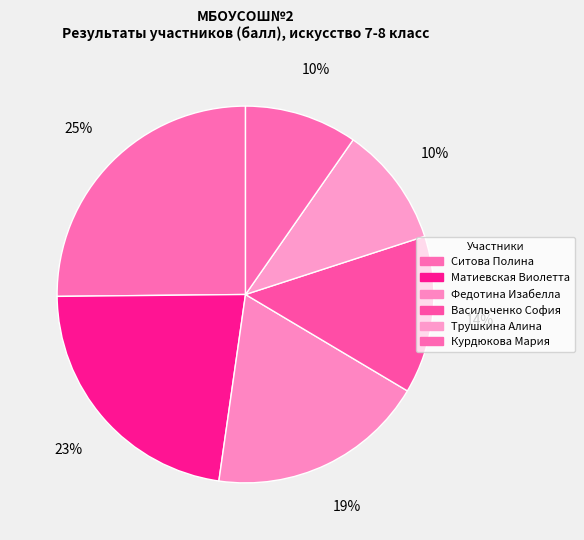

Is there any slice that represents more than half of the pie?

No